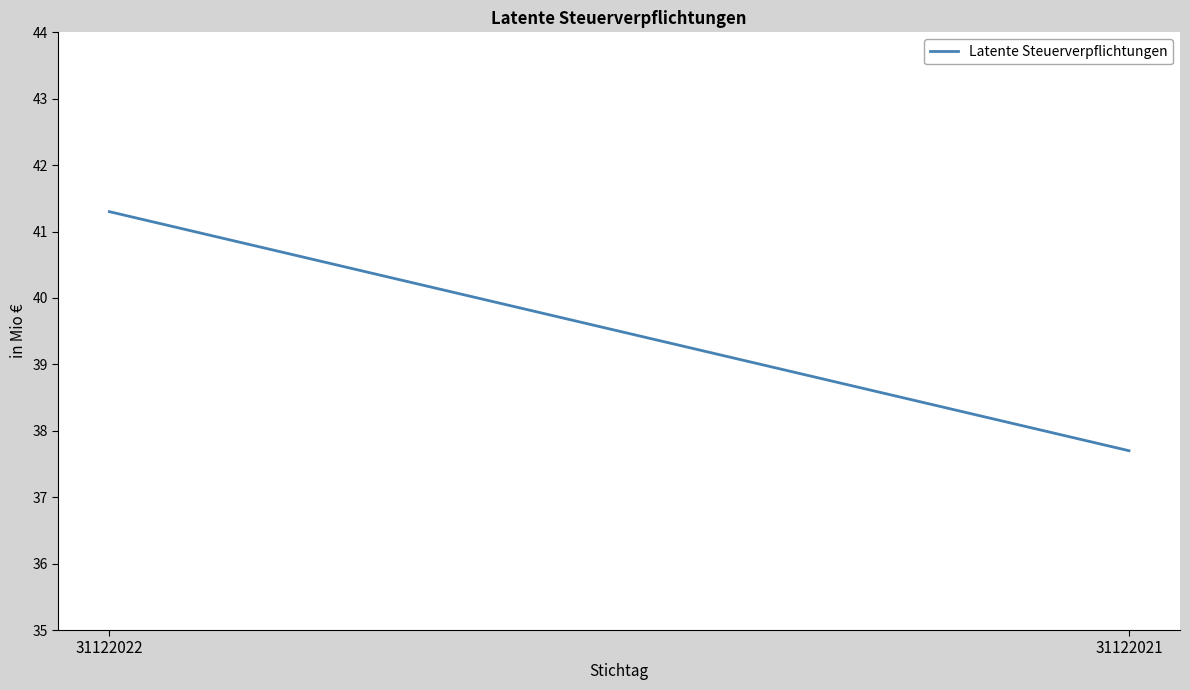

How many lines are shown in the chart?

1